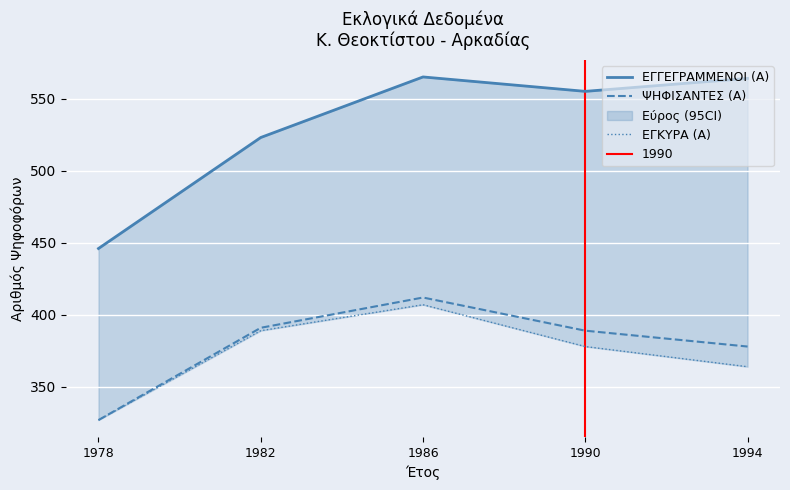

How many values in the ΕΓΚΥΡΑ (Α) series exceed 378?

2